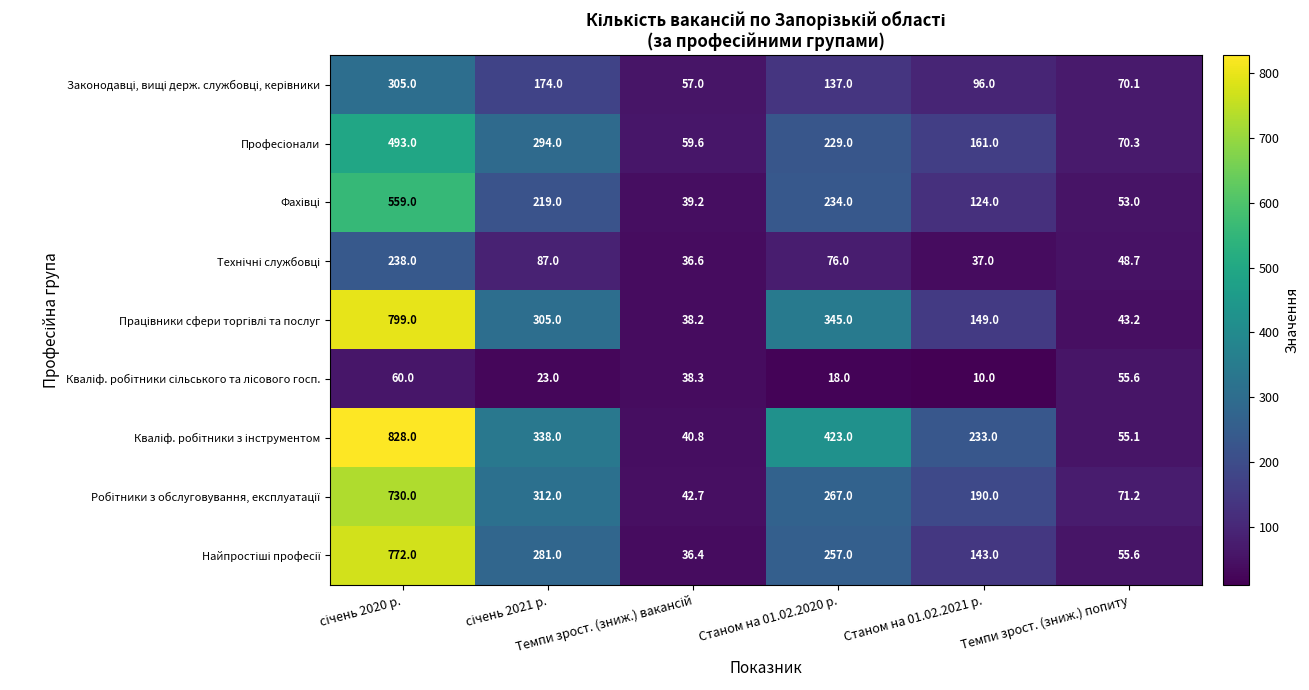

What is the smallest value displayed?

10.0